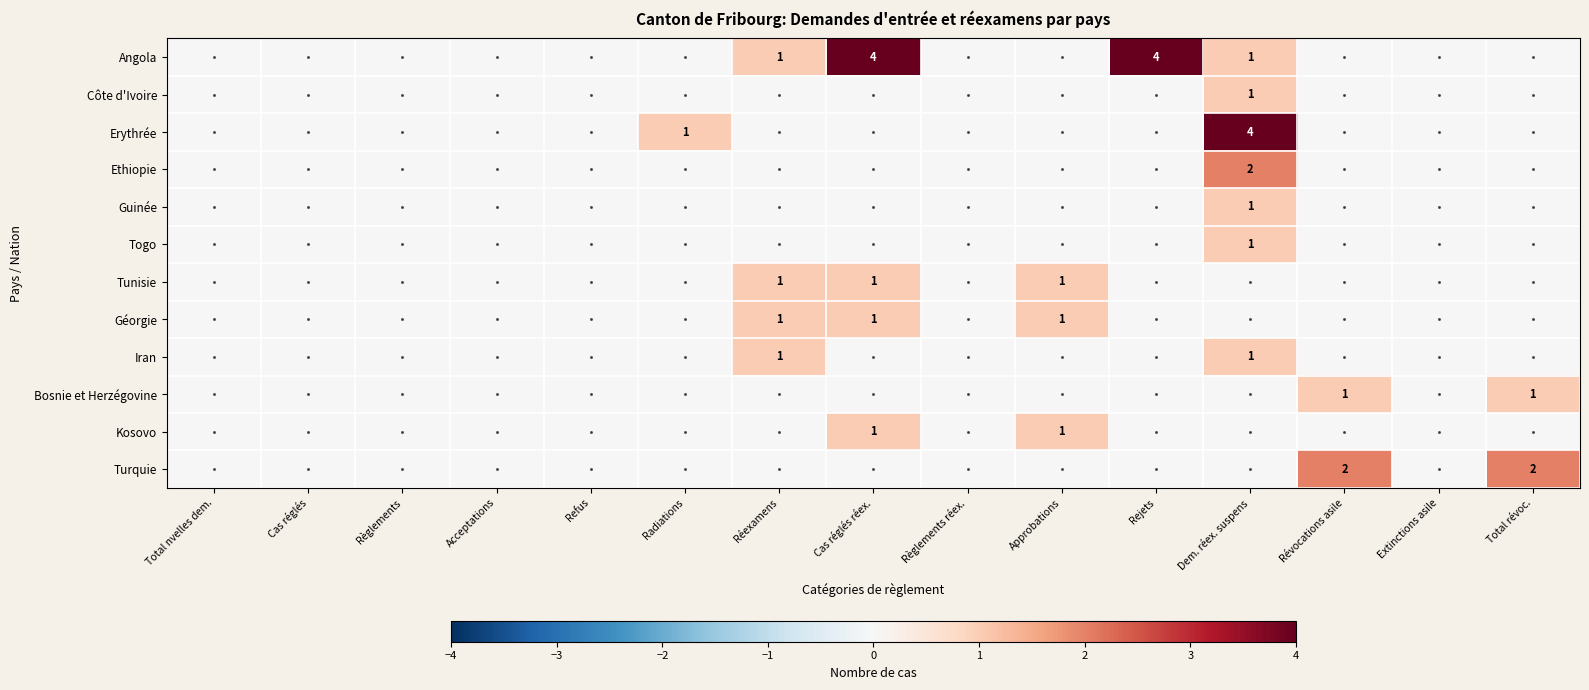

The value of Erythrée at Révocations asile is 0. True or false?

True